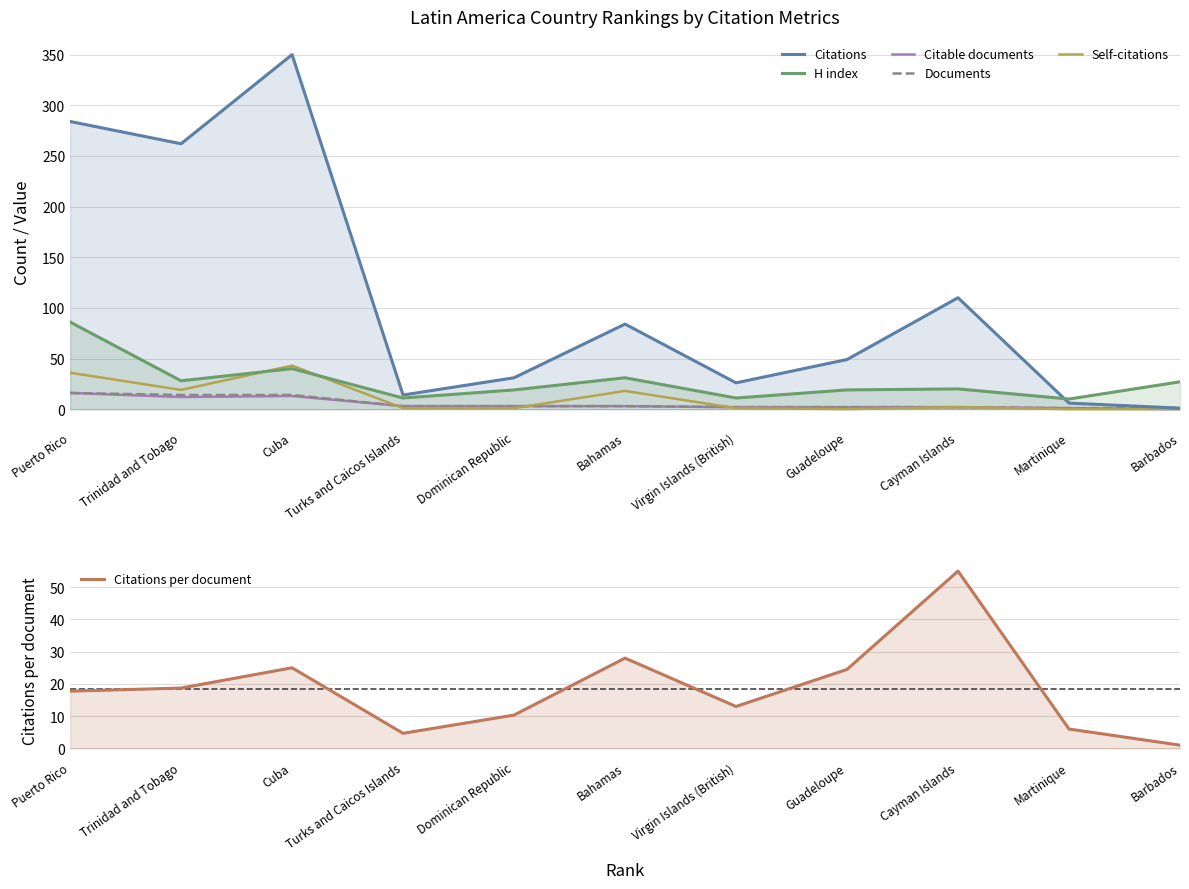

True or false: Citable documents has more than 2 points higher than both neighbors.

False